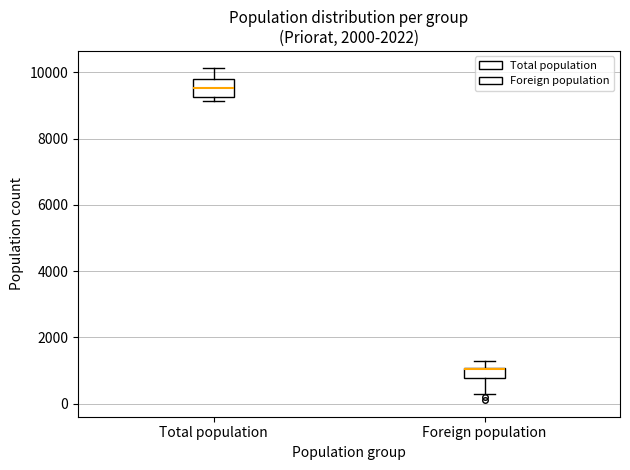

Where is the upper edge of the box for Foreign population on the y-axis? The values are not printed on the chart, so give them approximately, as read against the axis.

1000